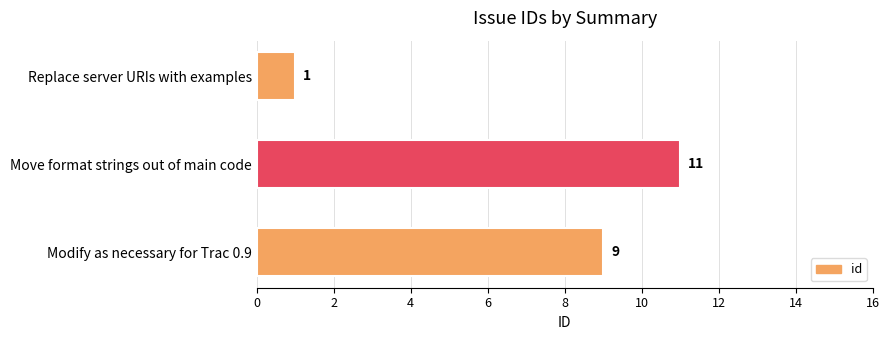

Which label corresponds to the largest value in the chart?

Move format strings out of main code